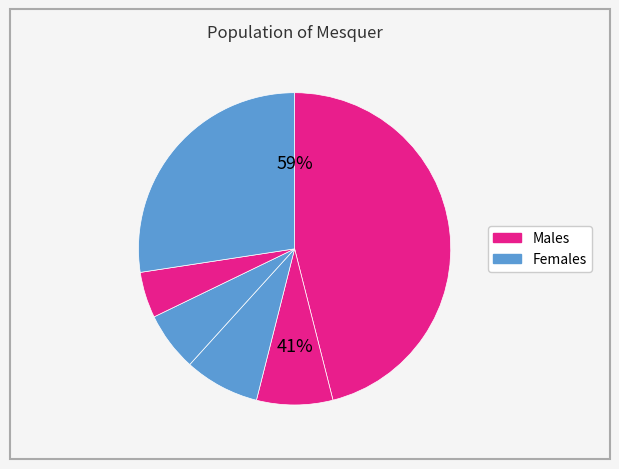

Is there any slice that represents more than half of the pie?

No